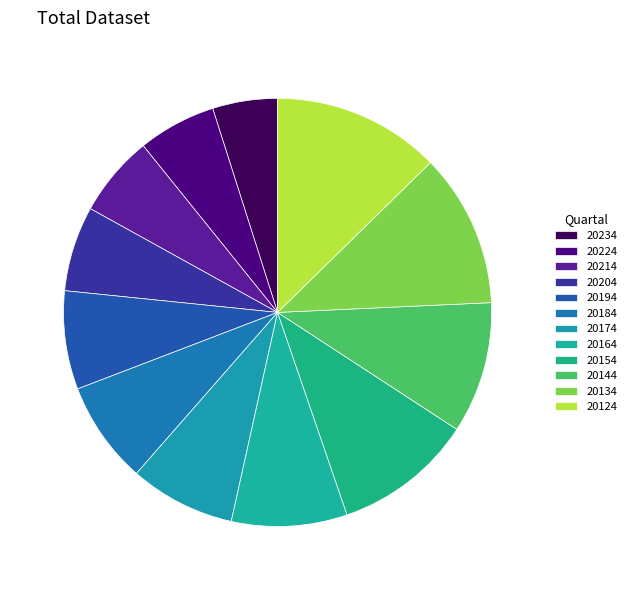

How many slices are in this pie chart?

12